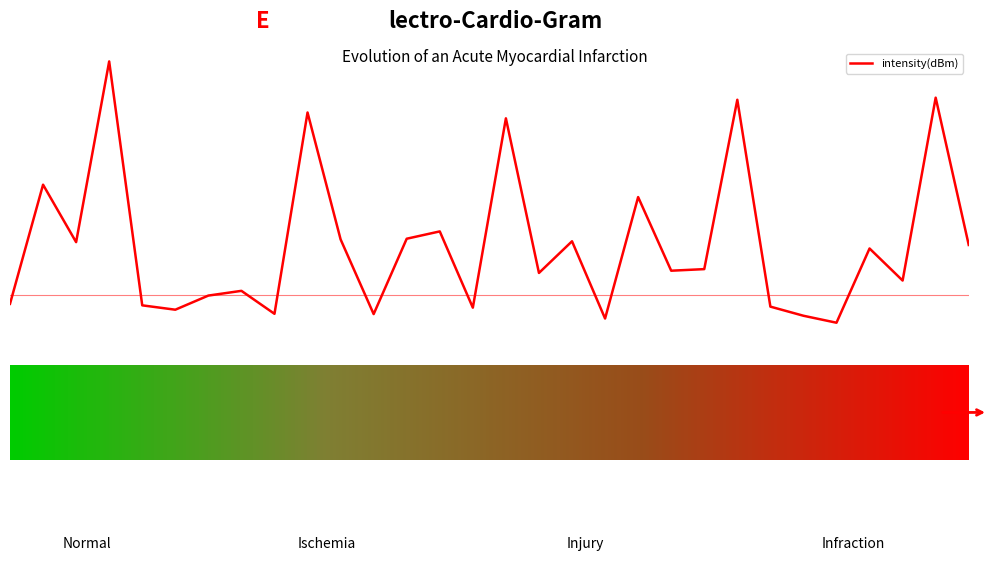

Does the chart have visible grid lines?

No